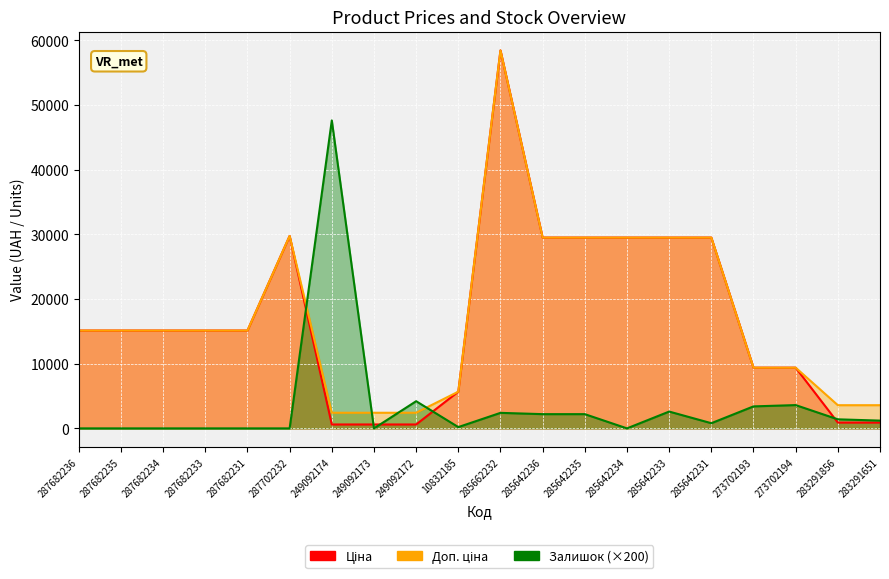

True or false: Доп. ціна has more than 2 points higher than both neighbors.

False